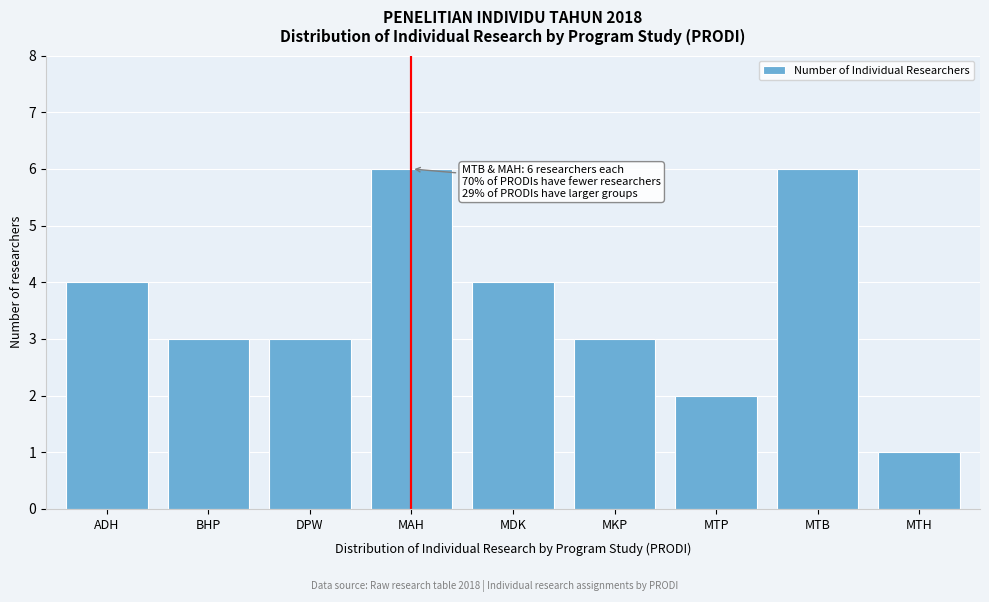

Reading left to right, list all the values displayed in this chart.

ADH=4	BHP=3	DPW=3	MAH=6	MDK=4	MKP=3	MTP=2	MTB=6	MTH=1